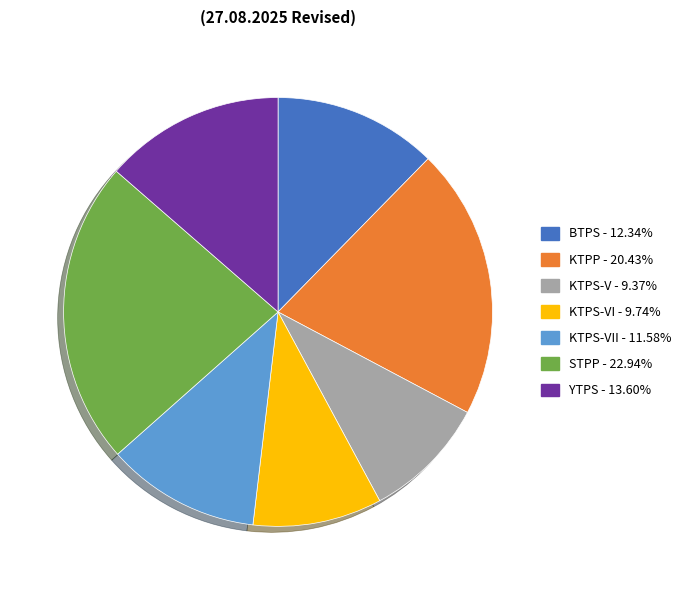

Is there a majority slice in this chart?

No